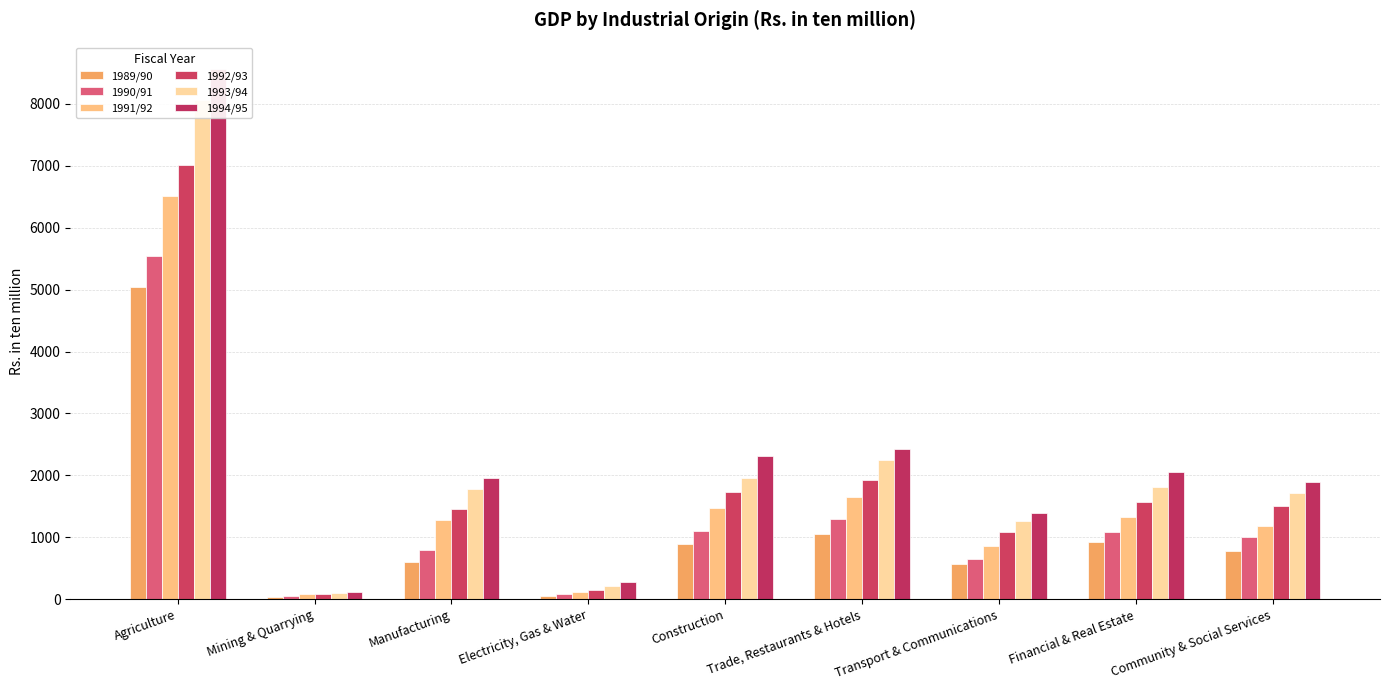

Where does the 1991/92 series first go above 1282?

Agriculture